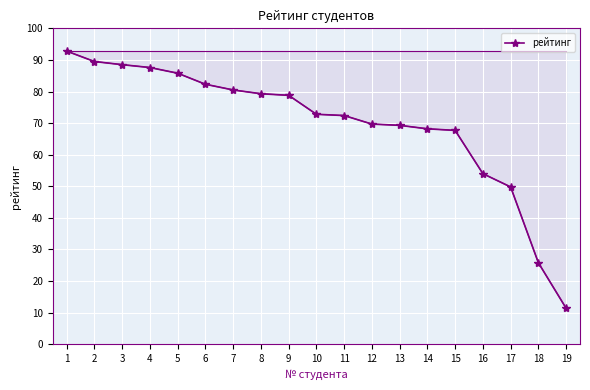

How many values are below 72?

8